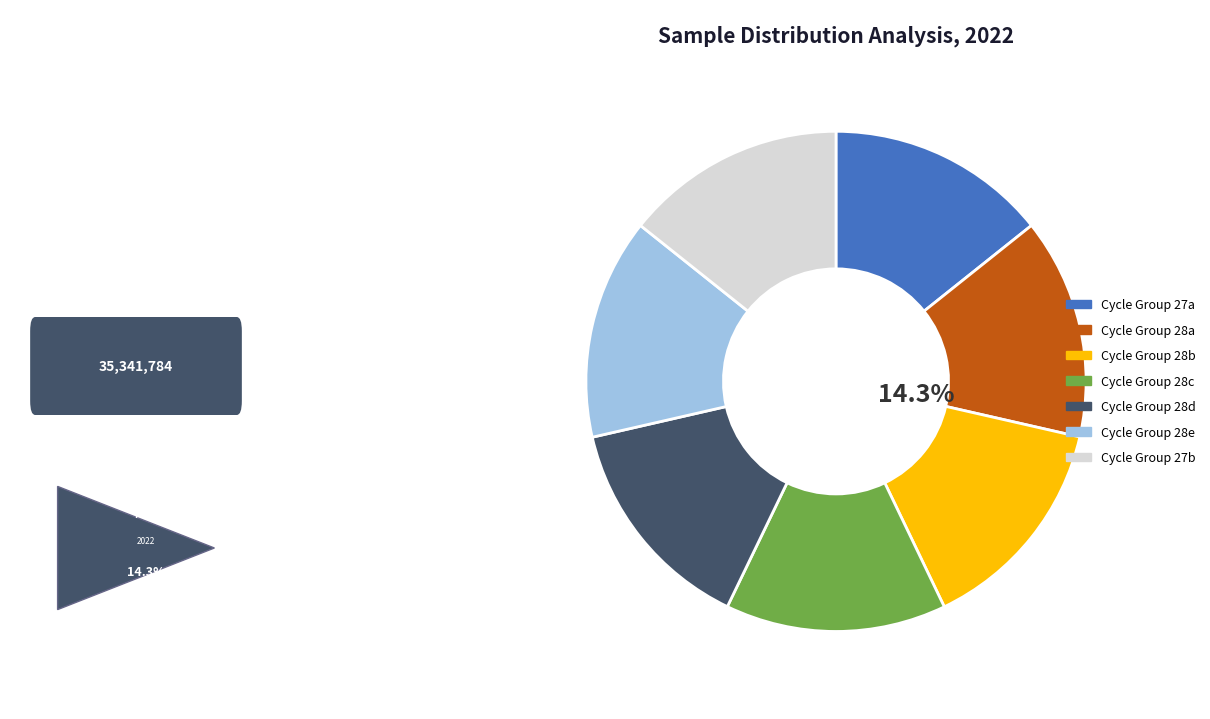

Does Cycle Group 28c represent more than half of the total?

No